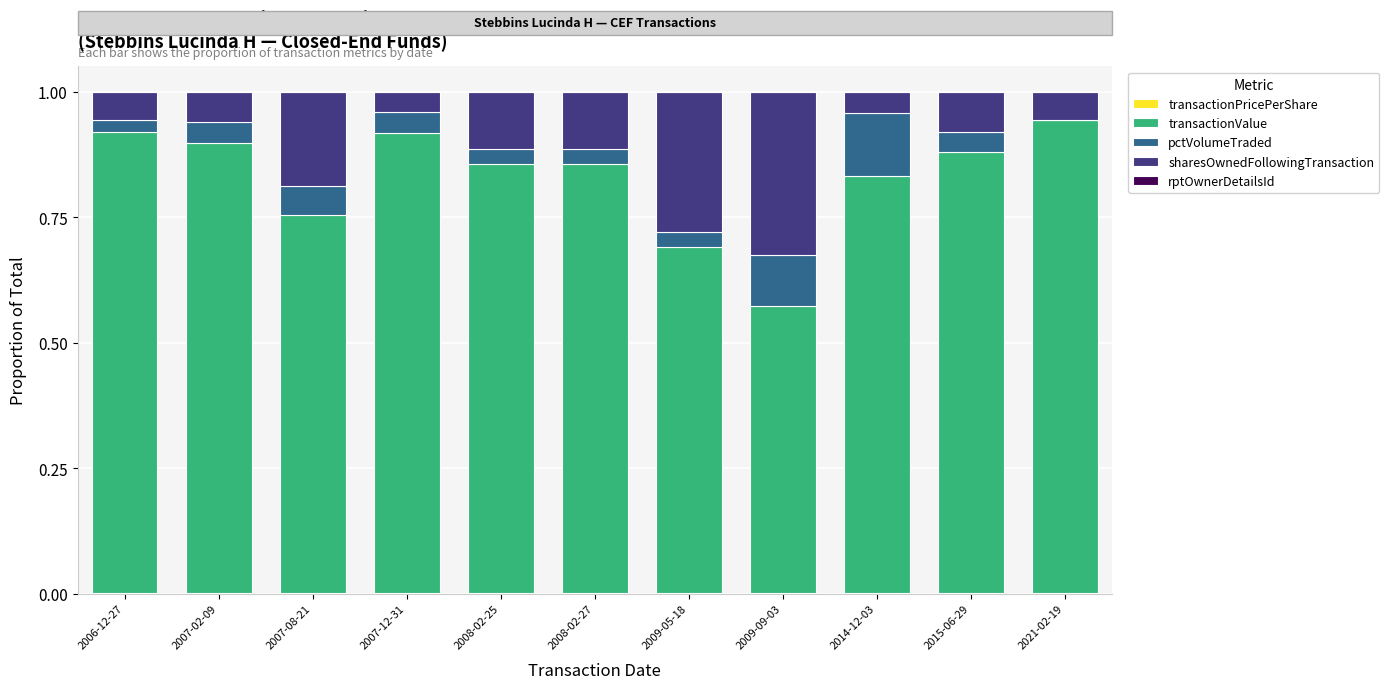

How many series are shown in this chart?

5